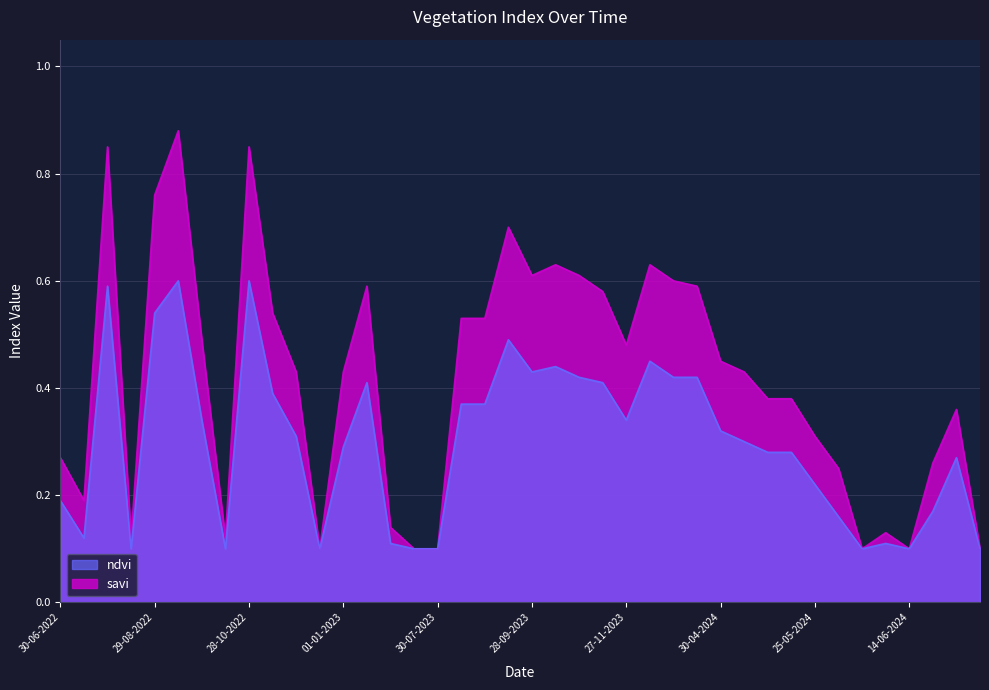

How many ndvi values are between 0 and 1?

40